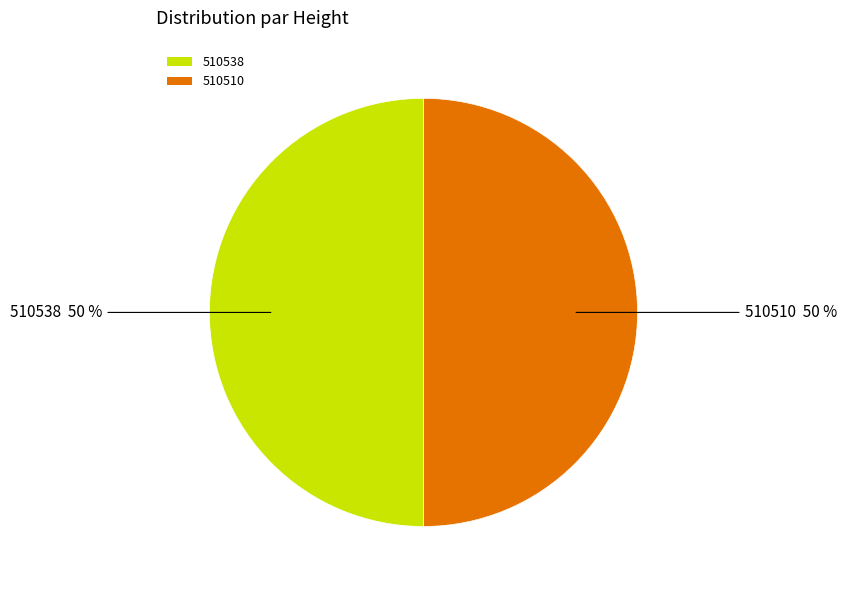

To the nearest percent, what percentage of the pie is 510538?

50%